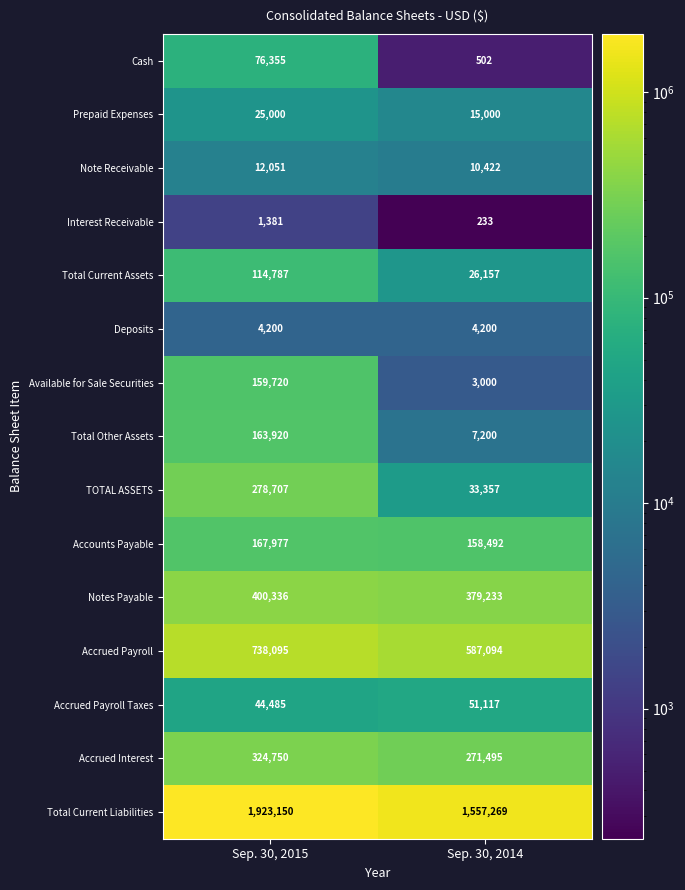

Reading left to right, extract all data points from this chart.

Cash: Sep. 30, 2015=76355	Sep. 30, 2014=502
Prepaid Expenses: Sep. 30, 2015=25000	Sep. 30, 2014=15000
Note Receivable: Sep. 30, 2015=12051	Sep. 30, 2014=10422
Interest Receivable: Sep. 30, 2015=1381	Sep. 30, 2014=233
Total Current Assets: Sep. 30, 2015=114787	Sep. 30, 2014=26157
Deposits: Sep. 30, 2015=4200	Sep. 30, 2014=4200
Available for Sale Securities: Sep. 30, 2015=159720	Sep. 30, 2014=3000
Total Other Assets: Sep. 30, 2015=163920	Sep. 30, 2014=7200
TOTAL ASSETS: Sep. 30, 2015=278707	Sep. 30, 2014=33357
Accounts Payable: Sep. 30, 2015=167977	Sep. 30, 2014=158492
Notes Payable: Sep. 30, 2015=400336	Sep. 30, 2014=379233
Accrued Payroll: Sep. 30, 2015=738095	Sep. 30, 2014=587094
Accrued Payroll Taxes: Sep. 30, 2015=44485	Sep. 30, 2014=51117
Accrued Interest: Sep. 30, 2015=324750	Sep. 30, 2014=271495
Total Current Liabilities: Sep. 30, 2015=1923150	Sep. 30, 2014=1557269